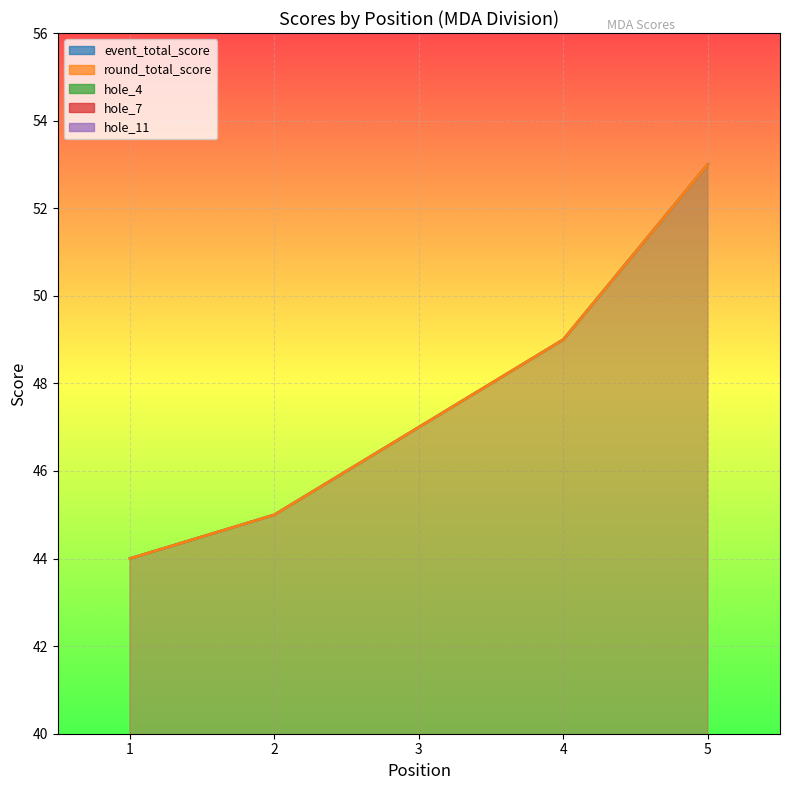

At how many categories does at least one series exceed 15?

5